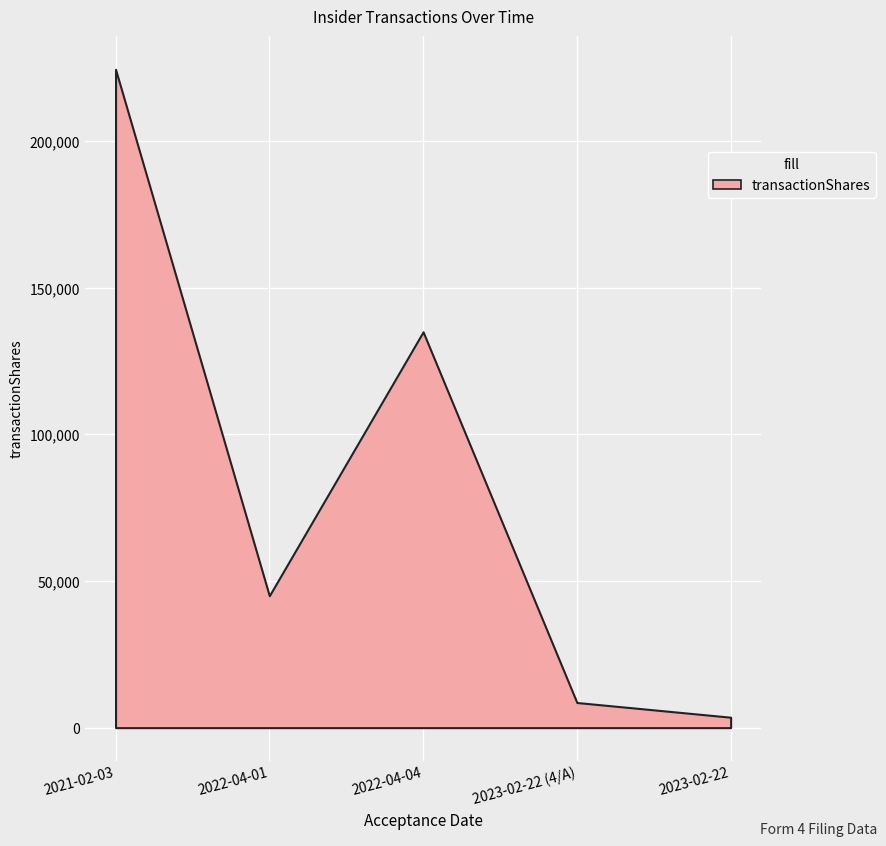

What is the difference between the maximum and second lowest values?

215955